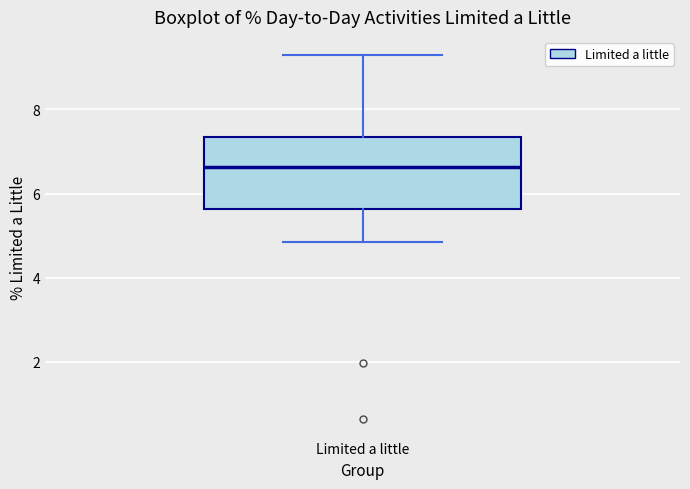

Where does the upper whisker of the box for Limited a little end on the y-axis? The values are not printed on the chart, so give them approximately, as read against the axis.

9.2